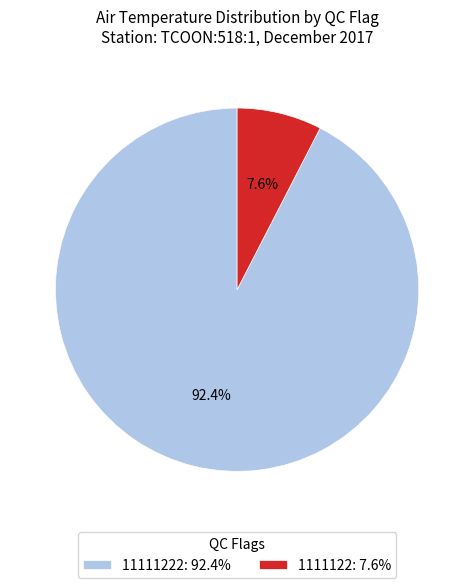

Which has a higher value, 1111122: 7.6% or 11111222: 92.4%?

11111222: 92.4%